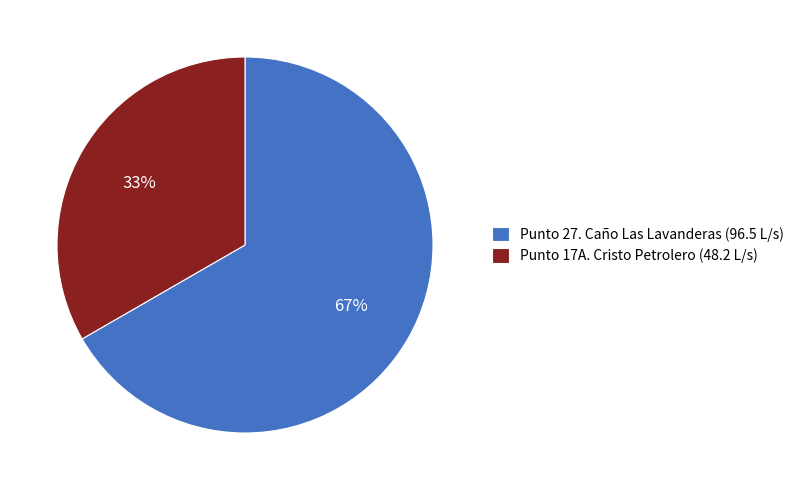

What is the largest slice in the pie chart?

Punto 27. Caño Las Lavanderas (96.5 L/s)